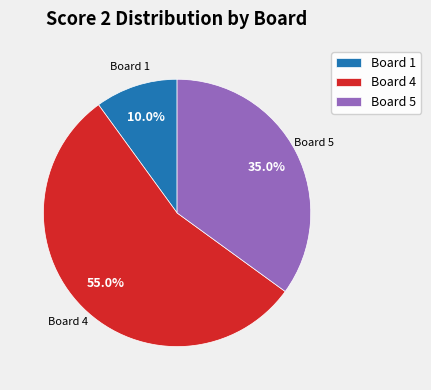

Rank the categories by value from highest to lowest.

Board 4, Board 5, Board 1